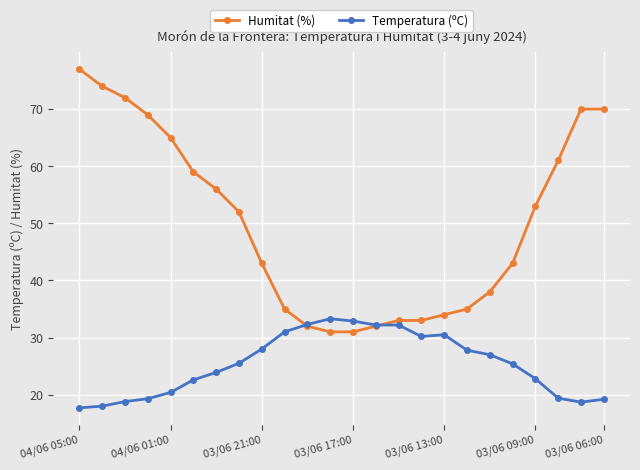

Rank the series by their average value, from highest to lowest.

Humitat (%), Temperatura (ºC)